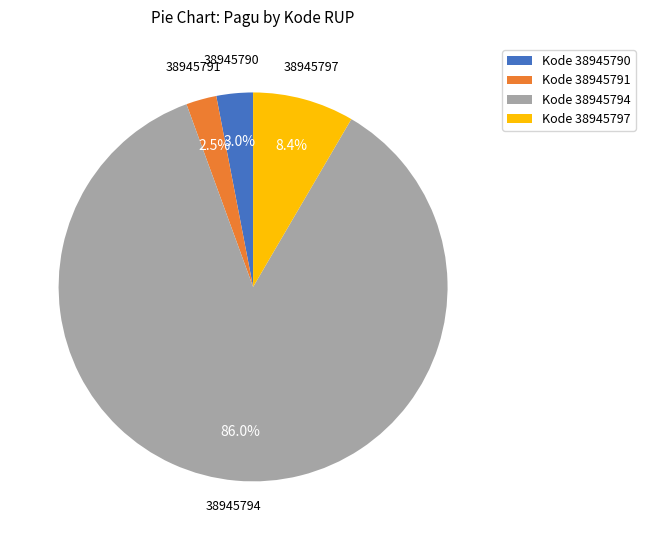

Is there a majority slice in this chart?

Yes